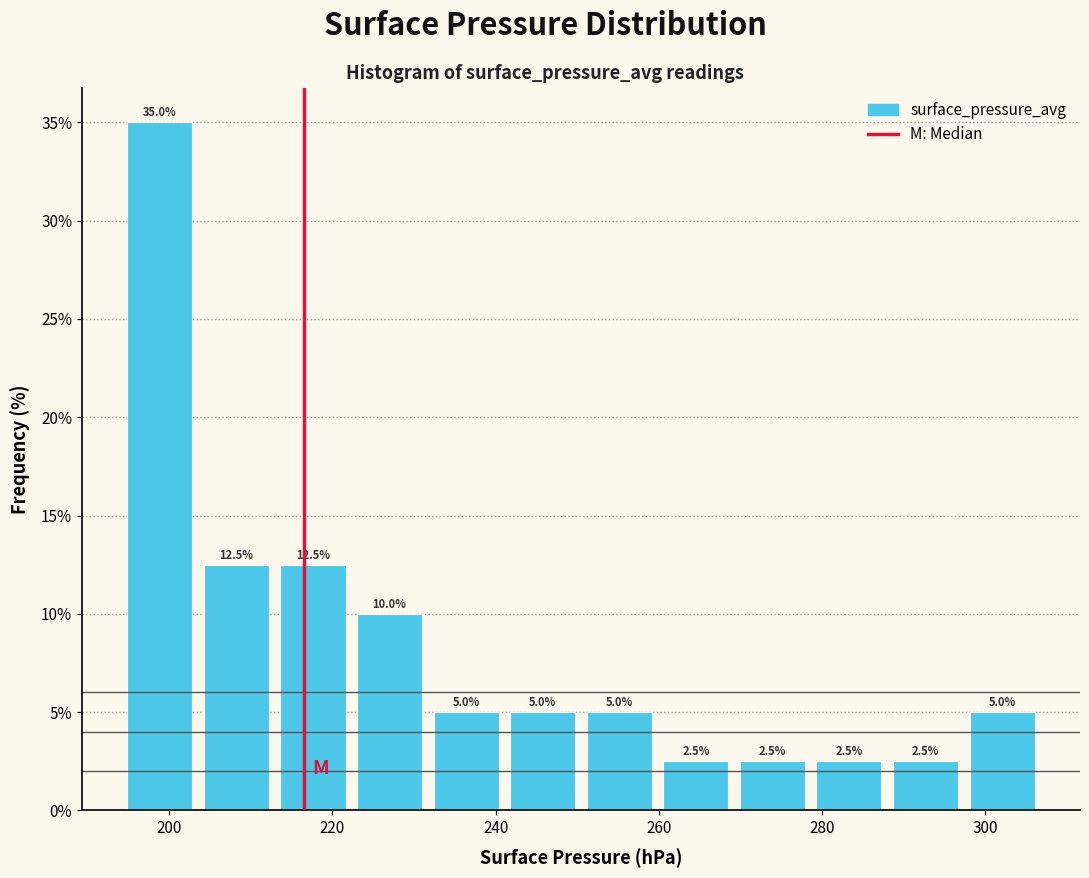

Which range on the x-axis has the tallest bar?

194 to 204